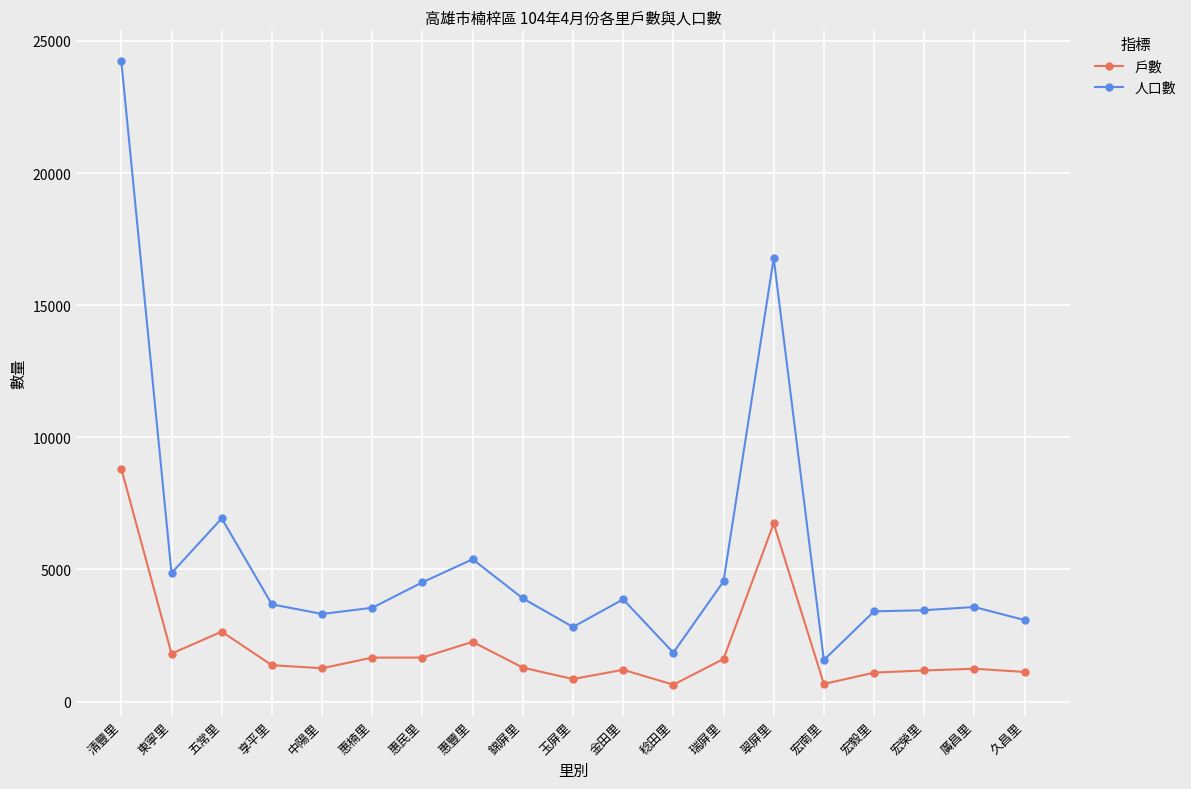

What is the spread (max minus min) of values at 惠民里?

2848